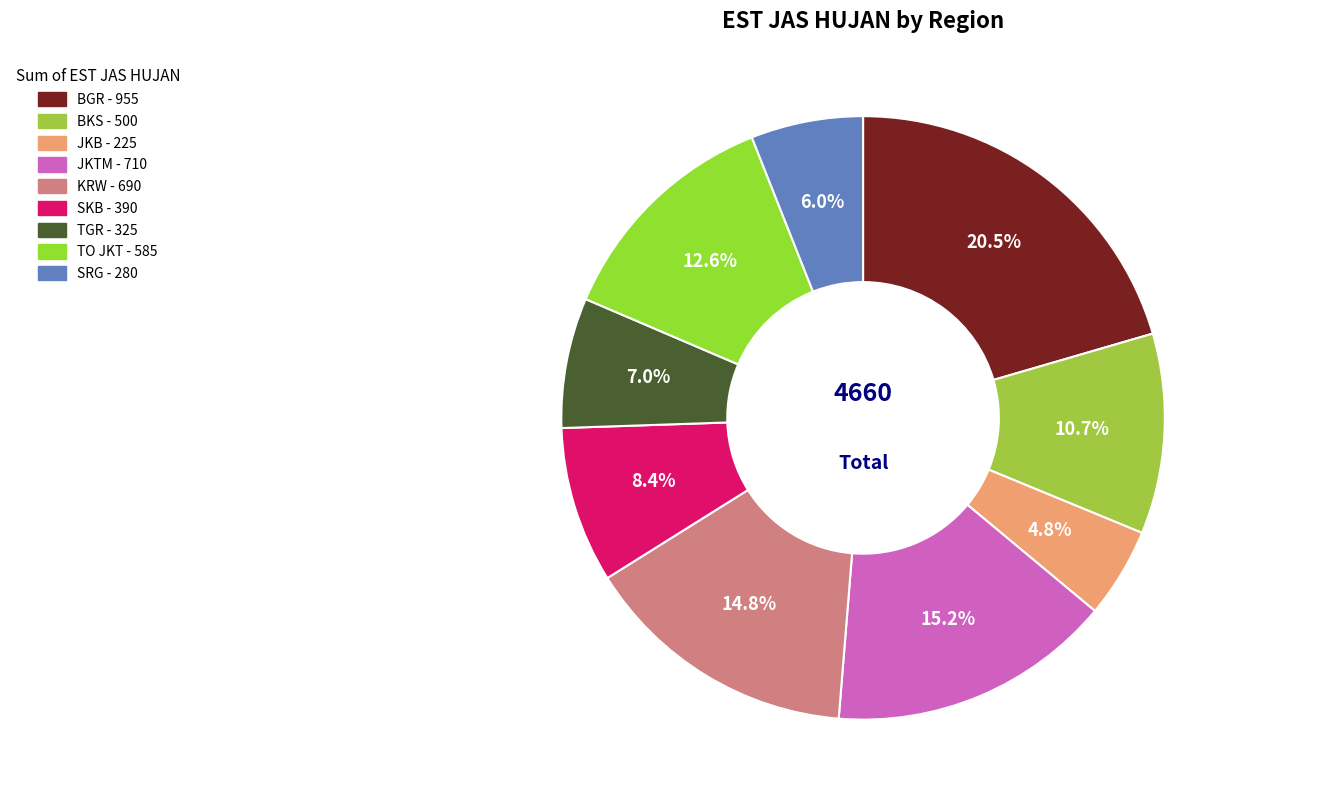

Count the number of slices in the pie.

9